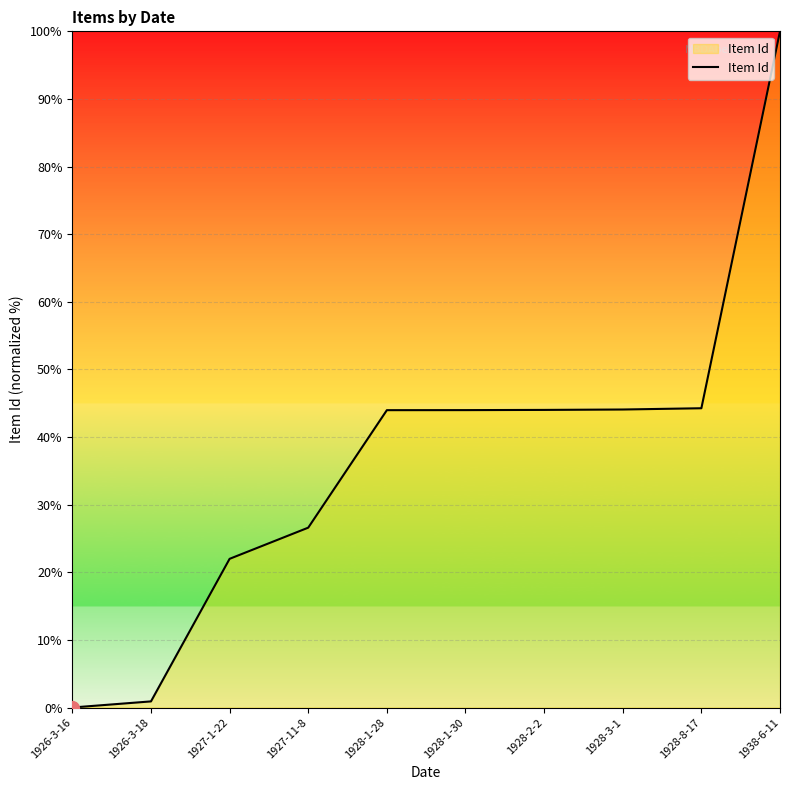

Approximately how many times larger is the value at 1928-8-17 compared to 1928-2-2?

1.0